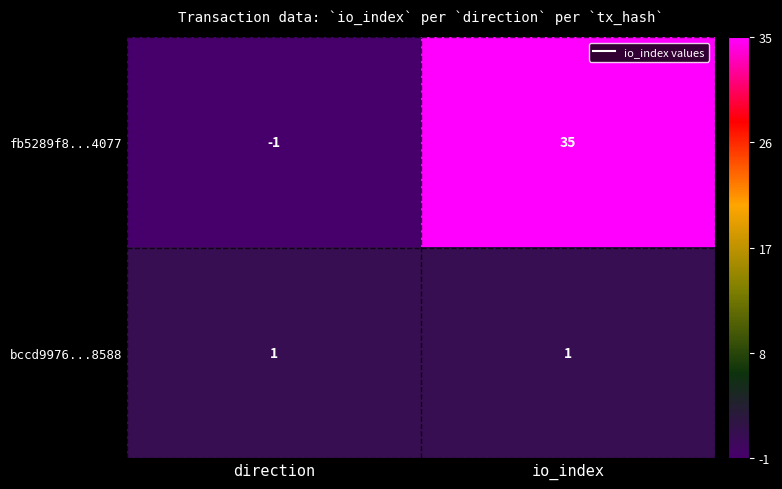

List the series in order of their peak value, lowest first.

bccd9976...8588, fb5289f8...4077